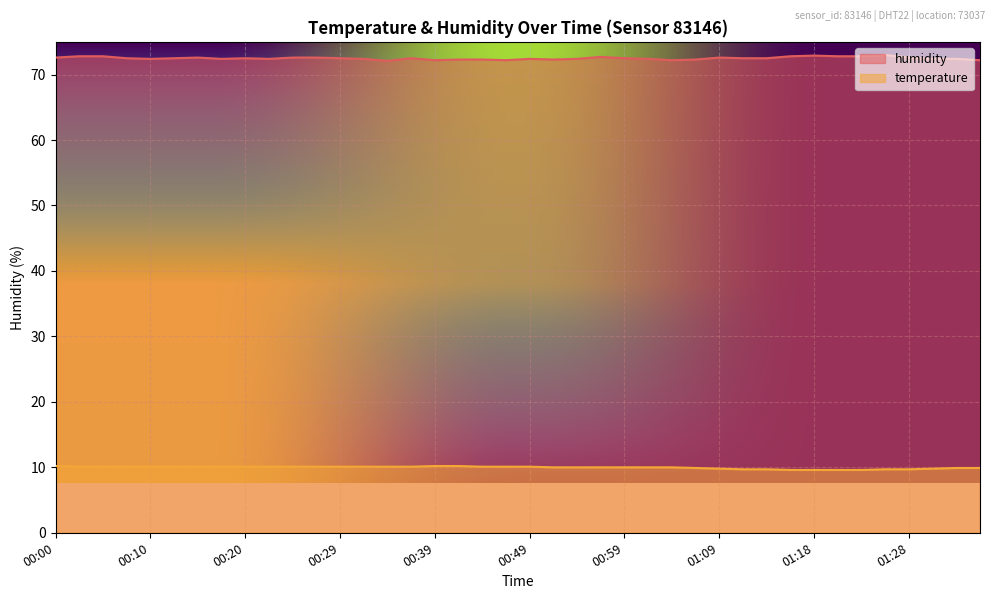

Reading right to left, extract all data points from this chart.

temperature: 9.9	9.9	9.8	9.7	9.7	9.6	9.6	9.6	9.6	9.7	9.7	9.8	9.9	10.0	10.0	10.0	10.0	10.0	10.0	10.1	10.1	10.1	10.2	10.2	10.1	10.1	10.1	10.1	10.1	10.1	10.1	10.1	10.1	10.1	10.1	10.1	10.1	10.1	10.1	10.2
humidity: 72.2	72.4	72.4	72.6	73.0	72.8	72.8	72.9	72.8	72.5	72.5	72.6	72.3	72.2	72.4	72.5	72.7	72.4	72.3	72.4	72.2	72.3	72.3	72.2	72.5	72.1	72.4	72.5	72.6	72.6	72.4	72.5	72.4	72.6	72.5	72.4	72.5	72.8	72.8	72.6